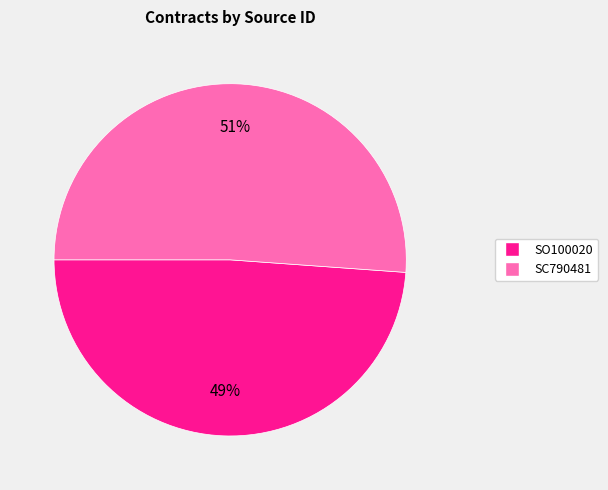

Which slice is the smallest?

SO100020